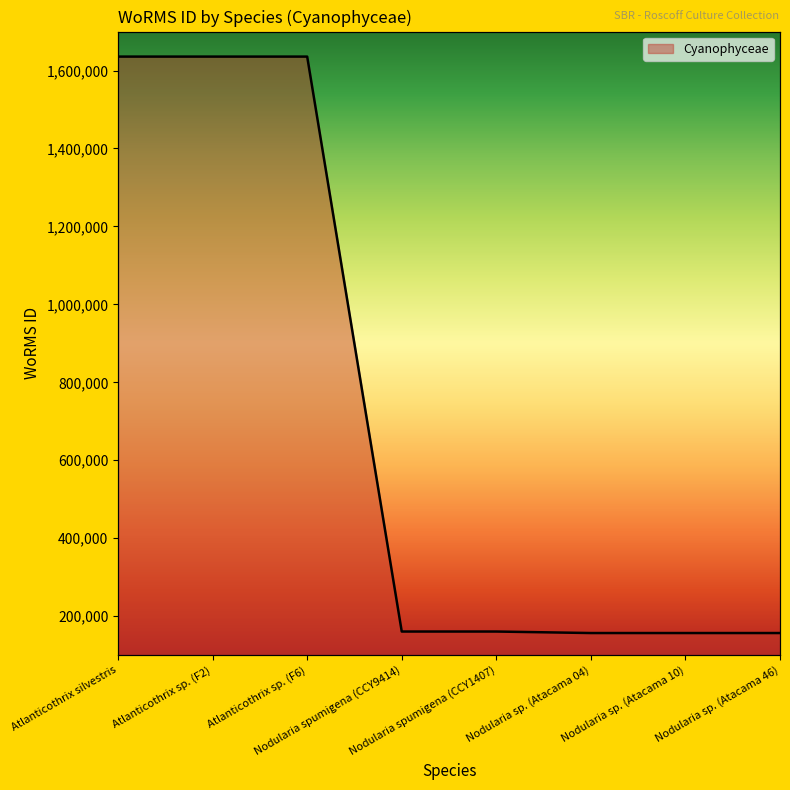

What is the change in value from Atlanticothrix silvestris to Atlanticothrix sp. (F6)?

-1